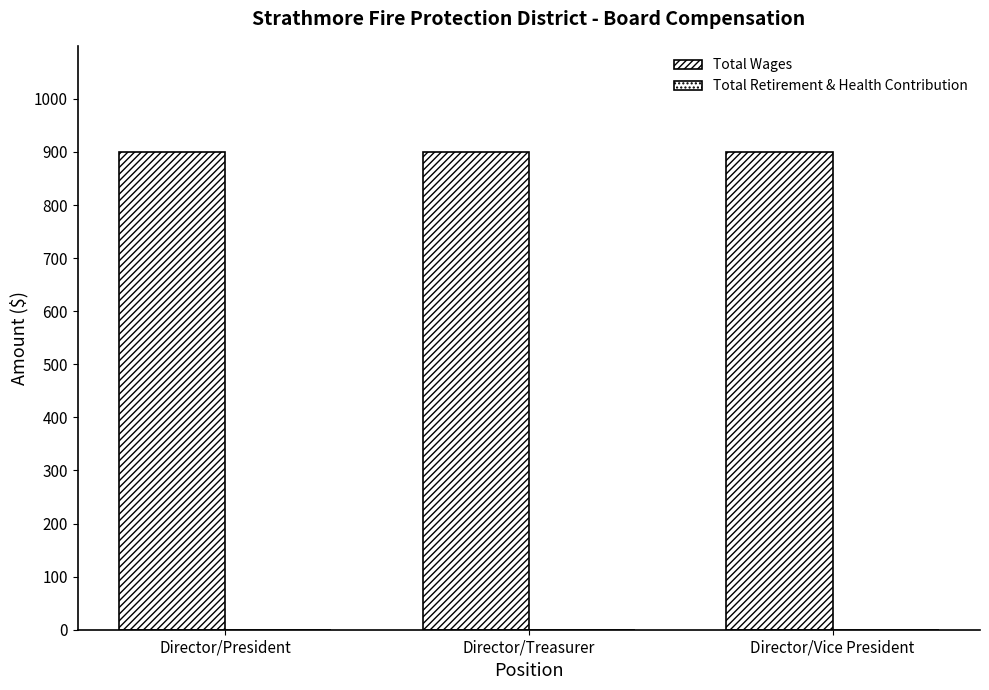

Rank the series by their maximum value, from highest to lowest.

Total Wages, Total Retirement & Health Contribution